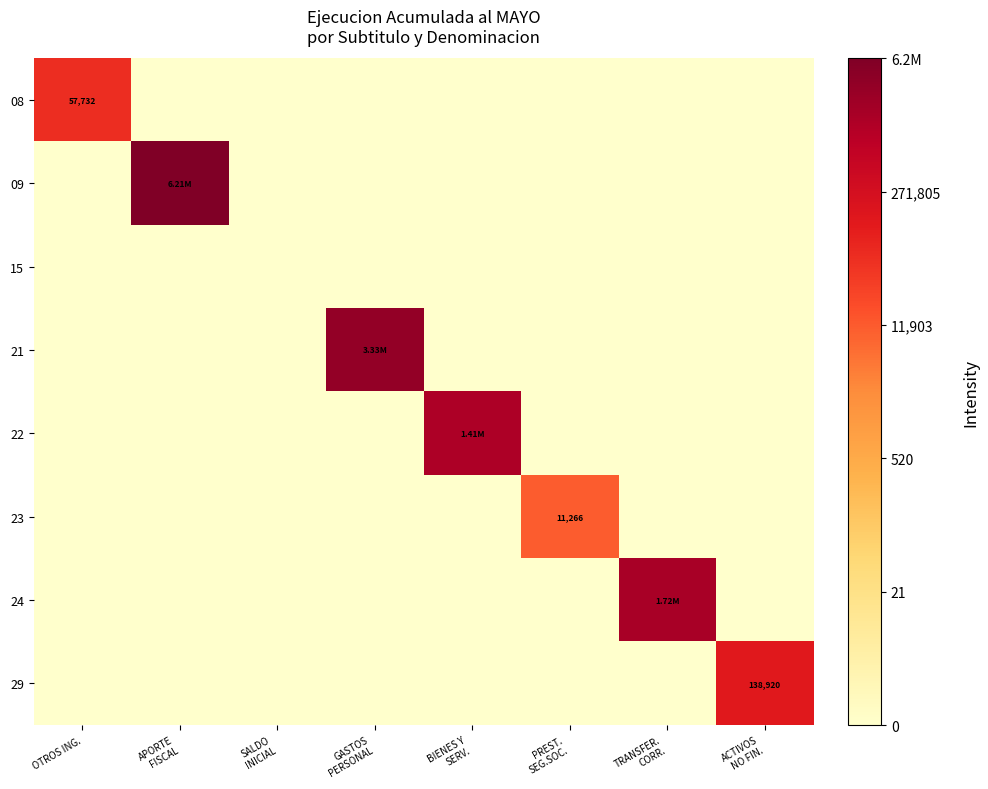

At how many categories does at least one series exceed 7?

7